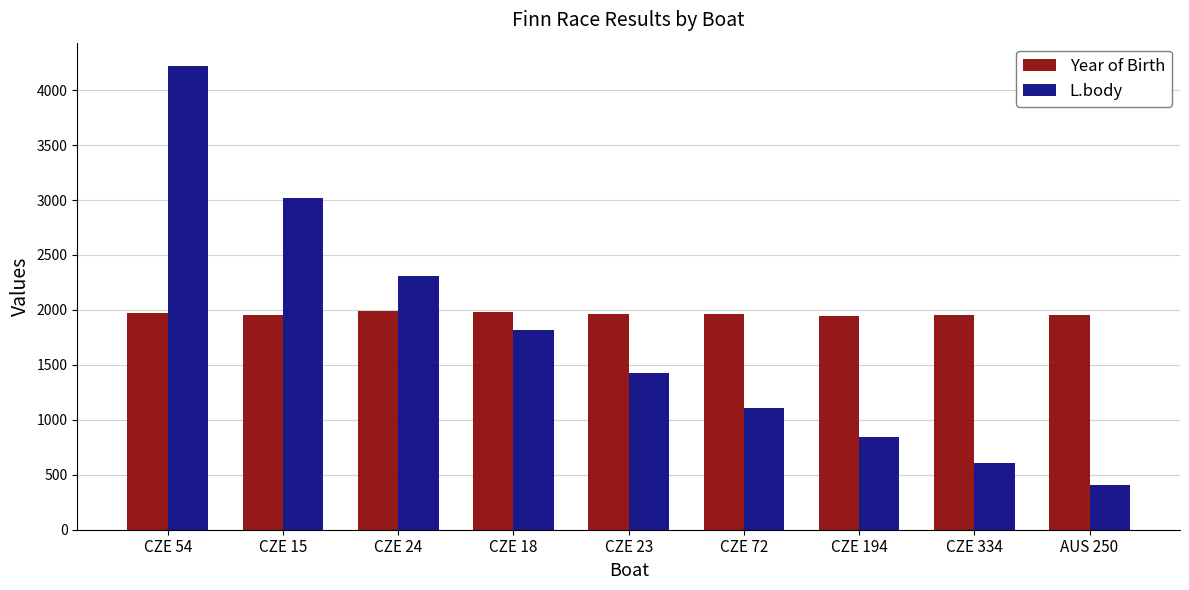

What is the difference between the maximum and minimum values in the Year of Birth series?

41